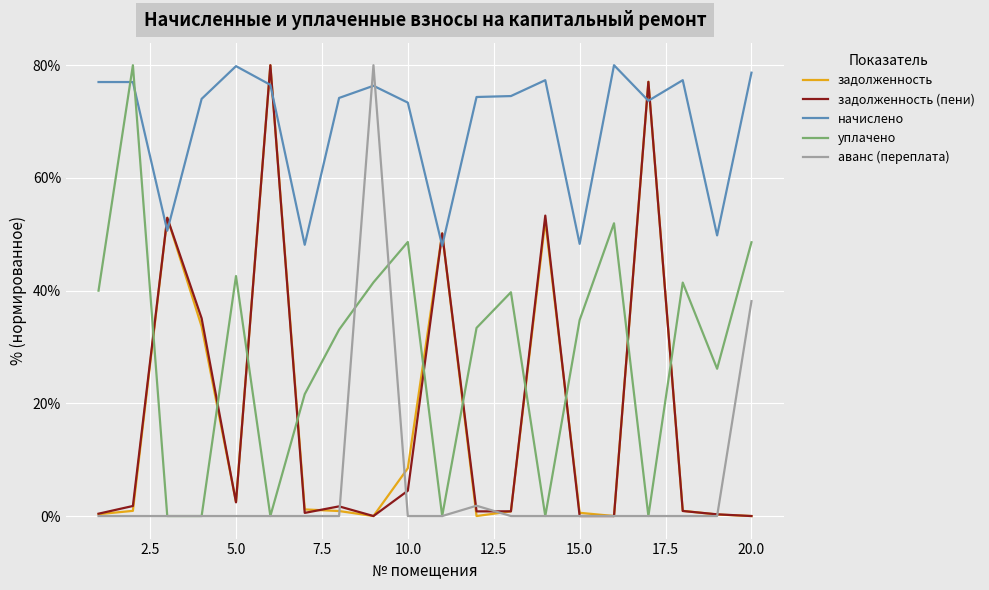

Which series has the largest total across all categories?

начислено